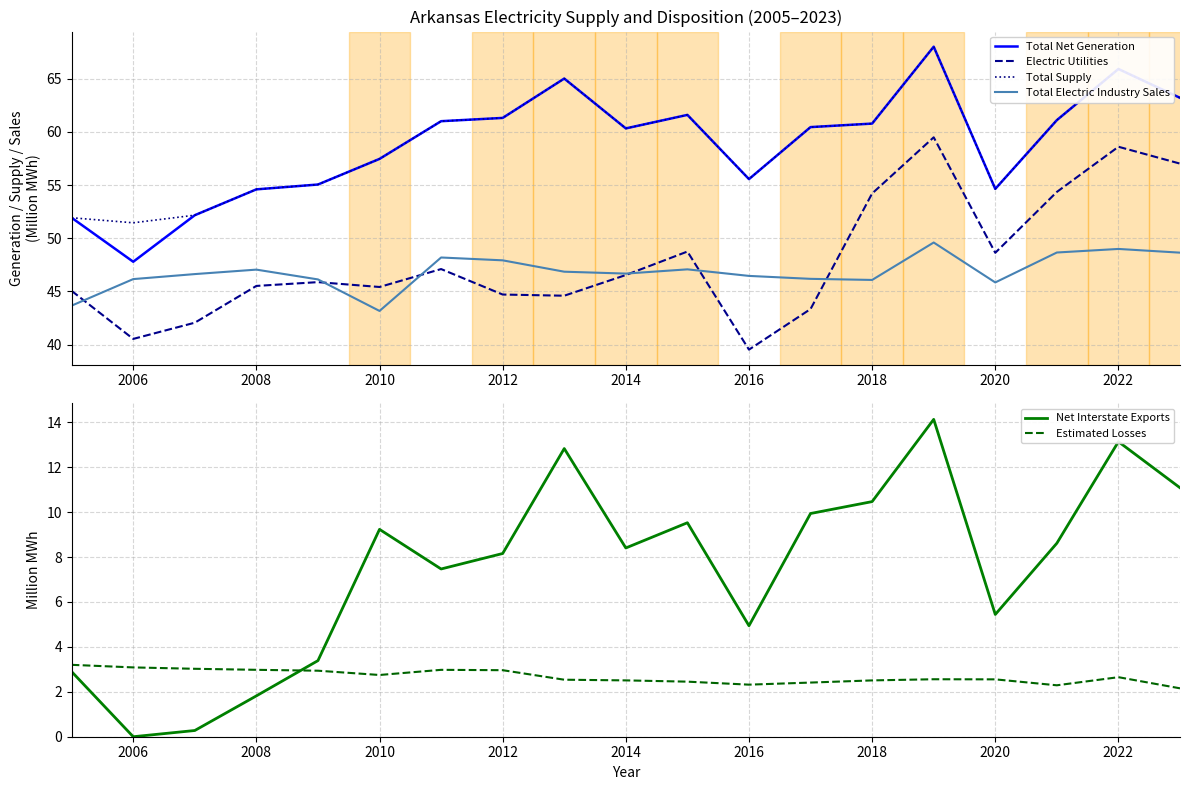

At how many categories does at least one series exceed 48?

19